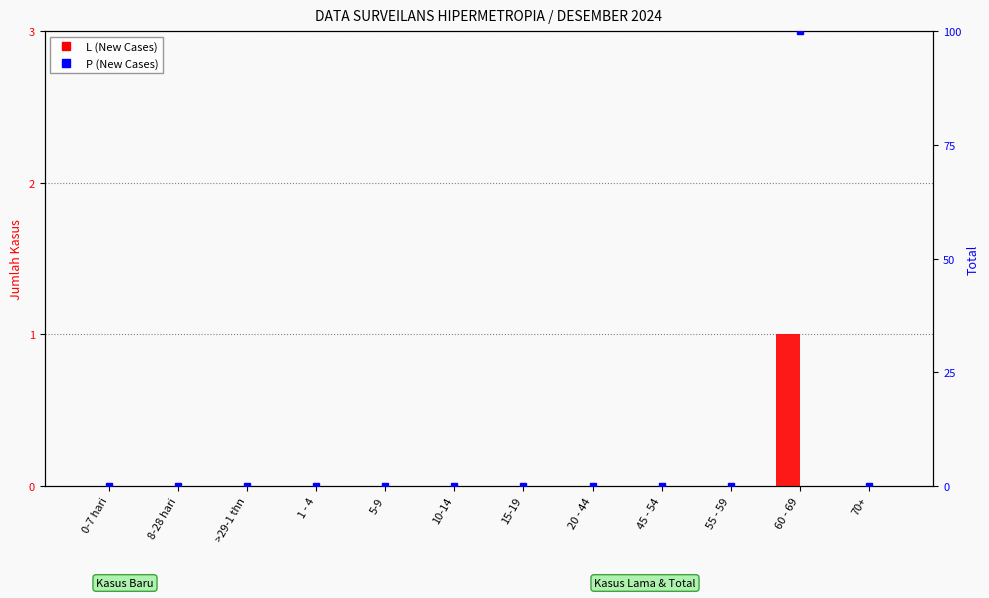

What position from the left is 60 - 69?

11